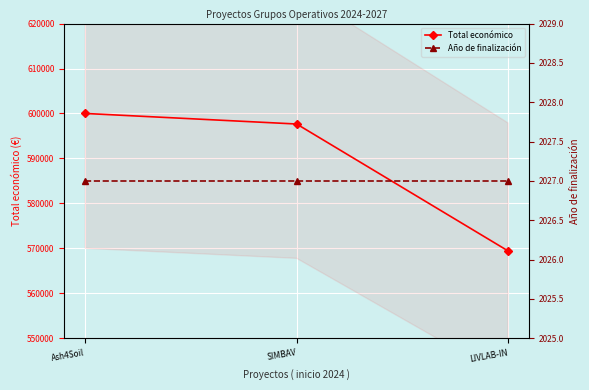

What position from the right is SIMBAV?

2